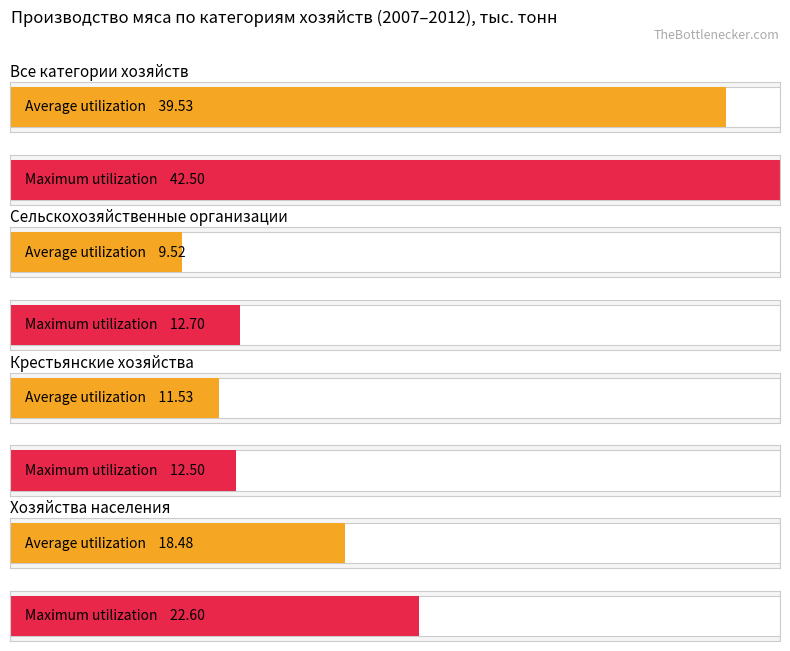

What is the highest value of the Крестьянские хозяйства series?

12.5